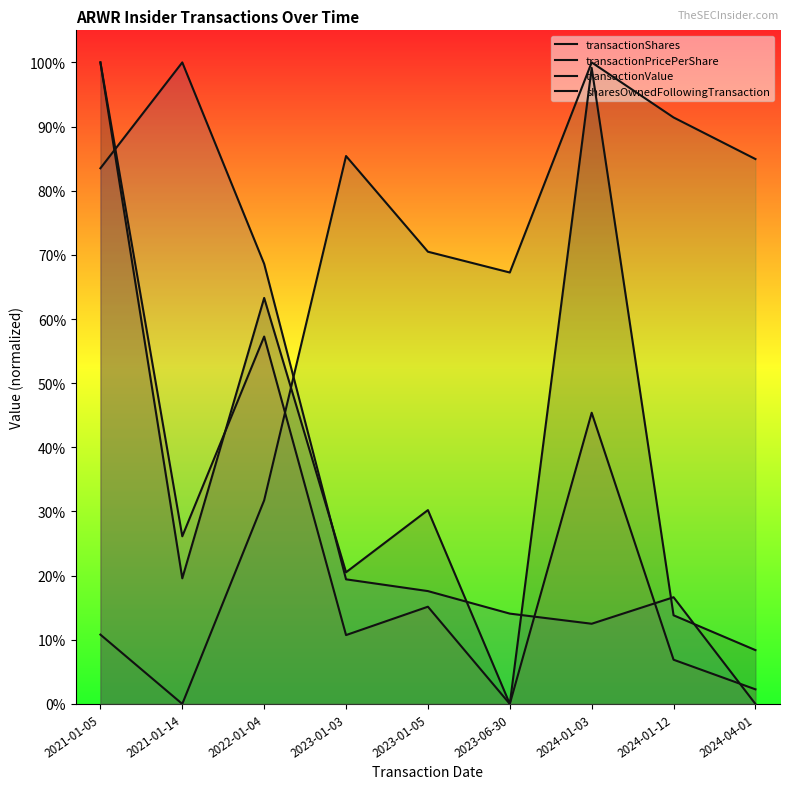

Which category has the lowest value in the transactionPricePerShare series?

2024-04-01